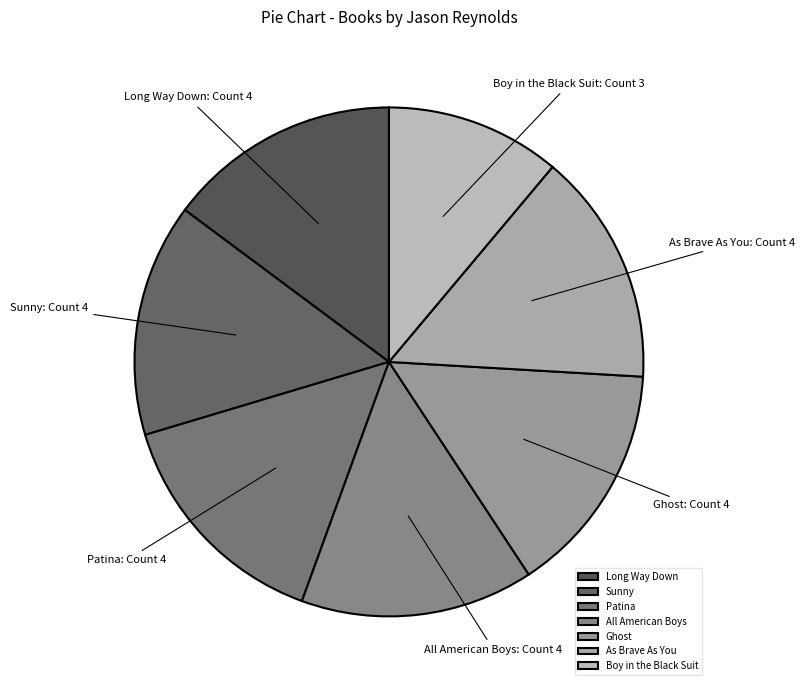

Which slice is the smallest?

Boy in the Black Suit